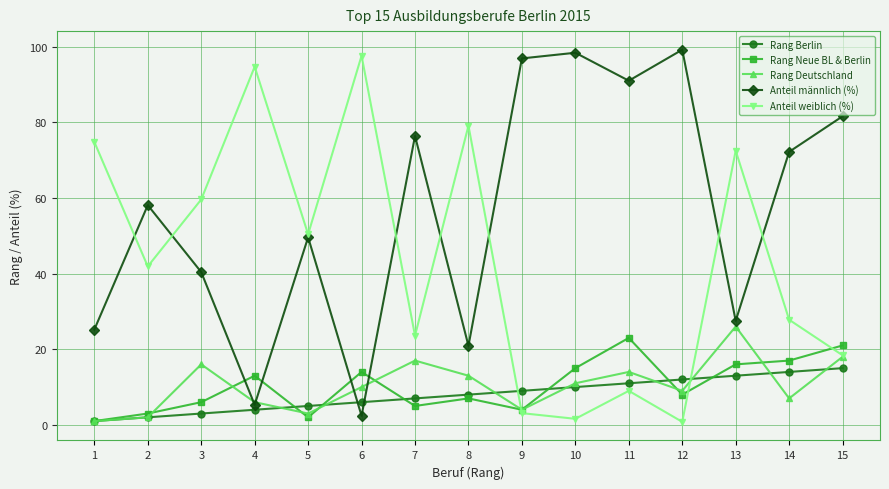

What is the highest value of the Rang Deutschland series?

26.0